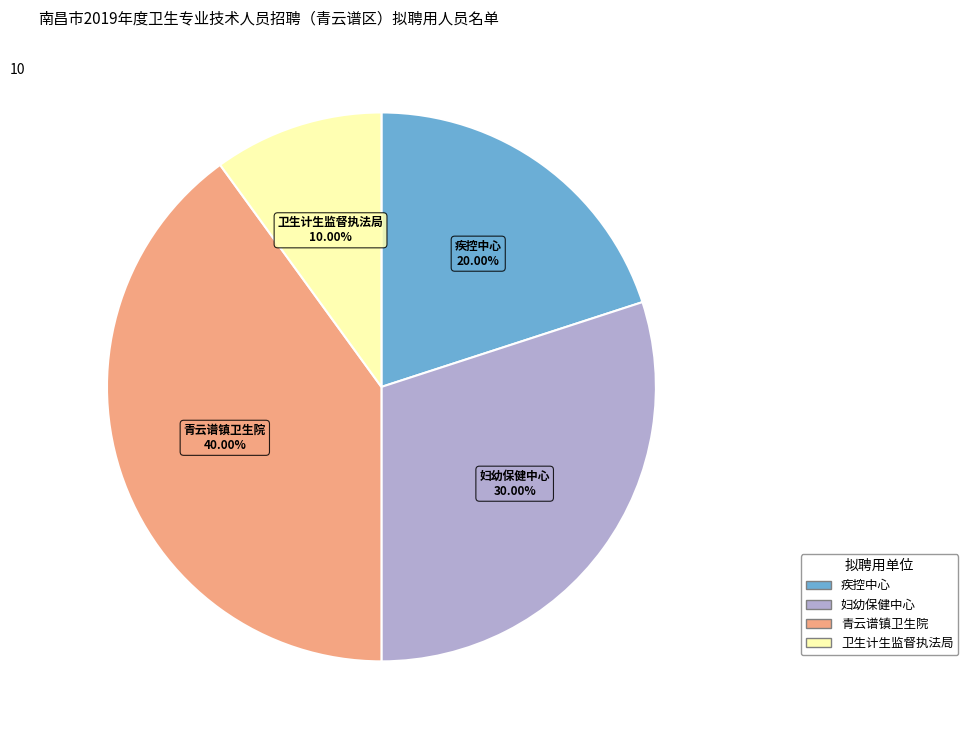

Does any single category account for the majority?

No